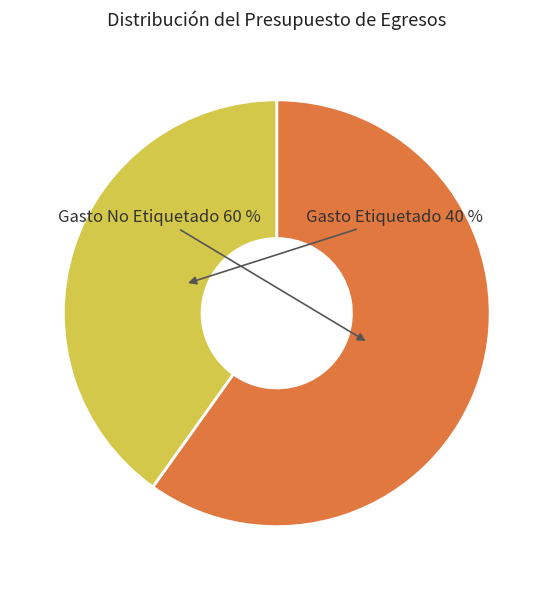

Does any single category account for the majority?

Yes